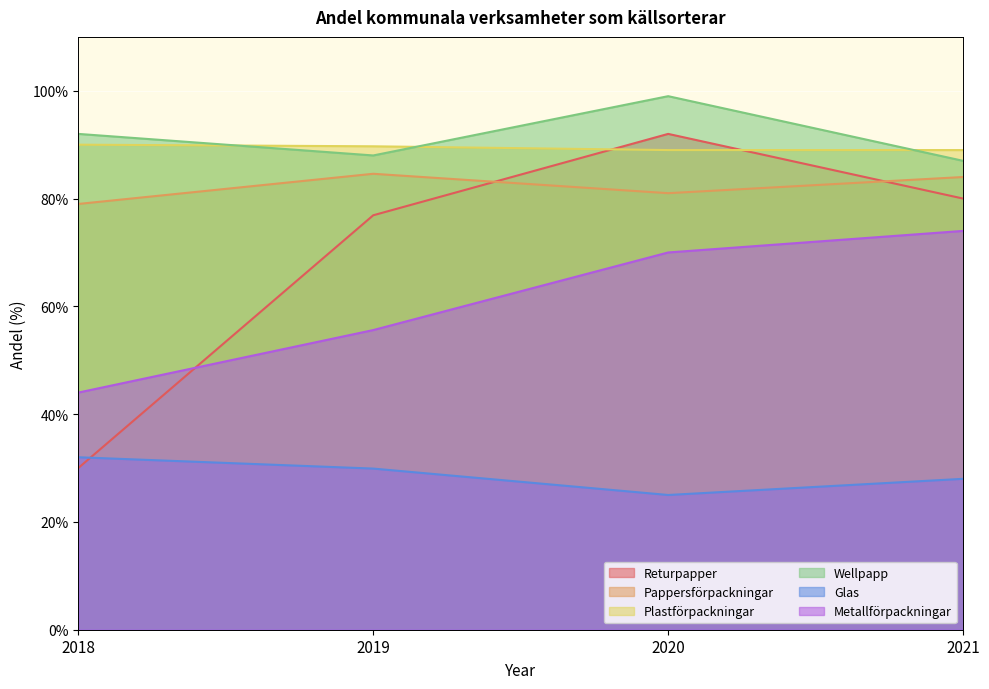

What is the maximum value for Wellpapp?

99.0